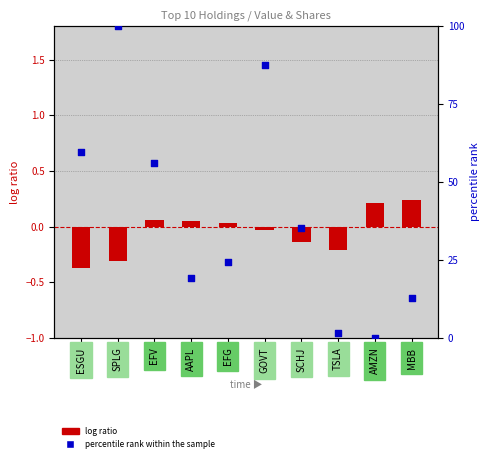

At how many categories does at least one series exceed 87?

2